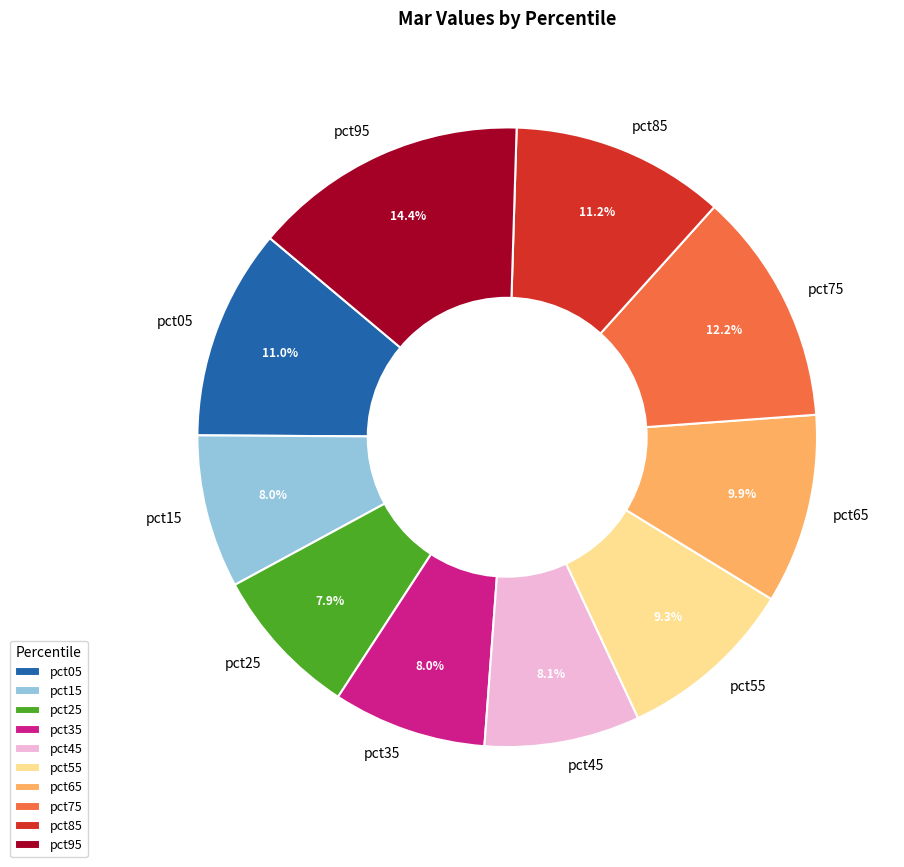

To the nearest percent, what is the average slice percentage?

10%